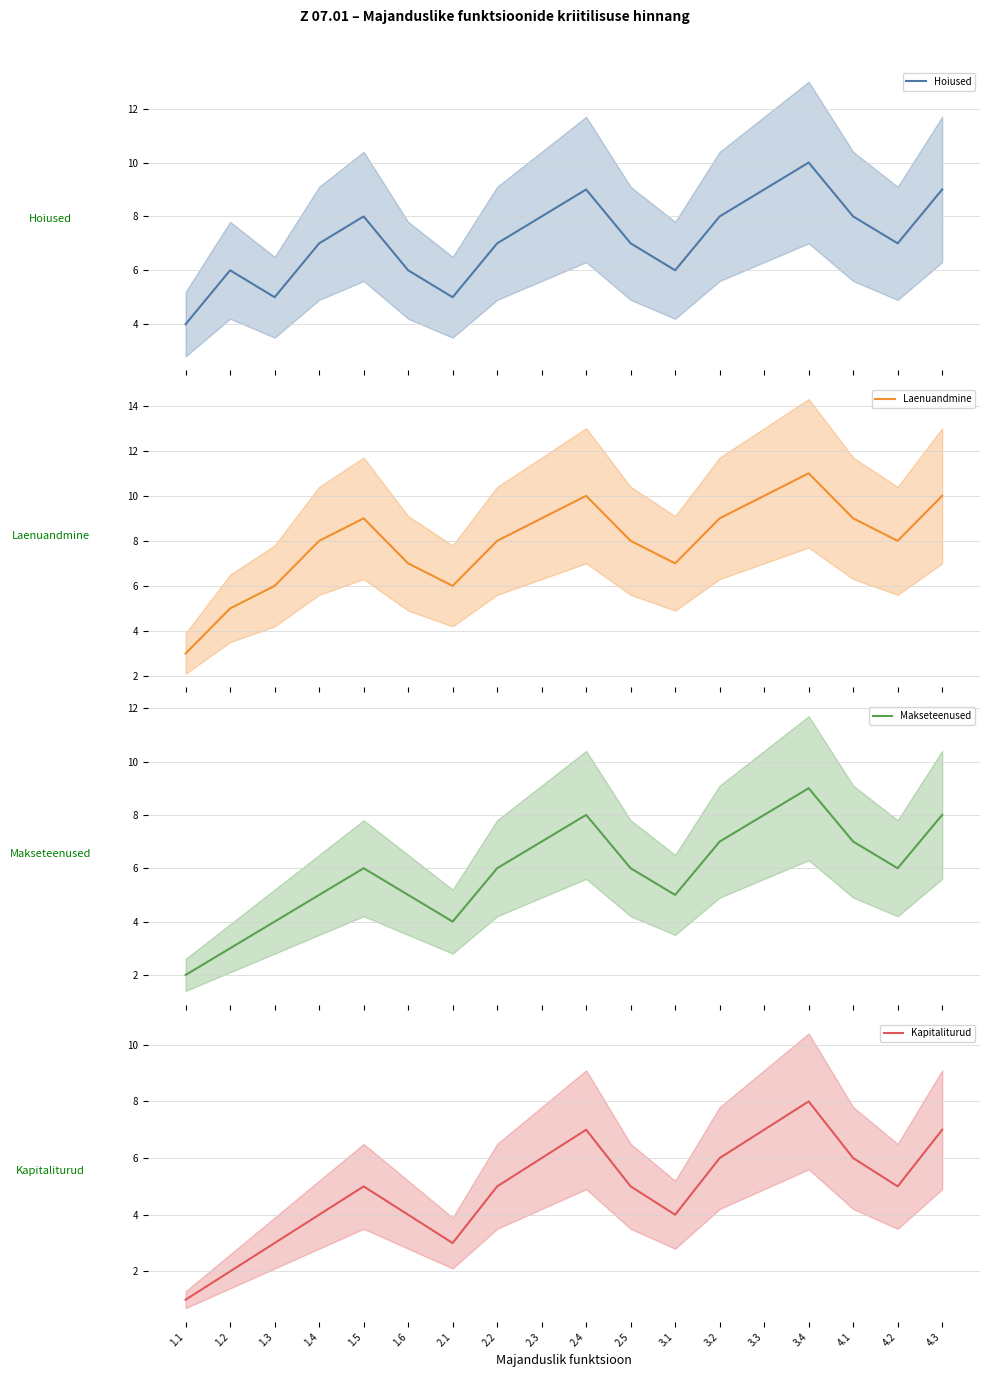

Where does the Makseteenused series first go above 6?

2.3